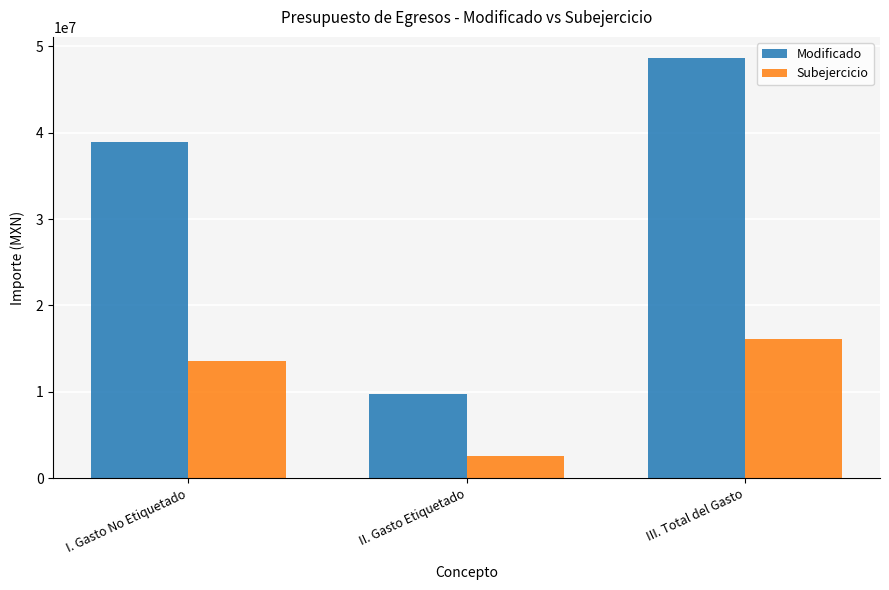

Reading left to right, list all the values displayed in this chart.

Modificado: 38887513.6	9761227.7	48648741.4
Subejercicio: 13543932.1	2547299.7	16091231.8